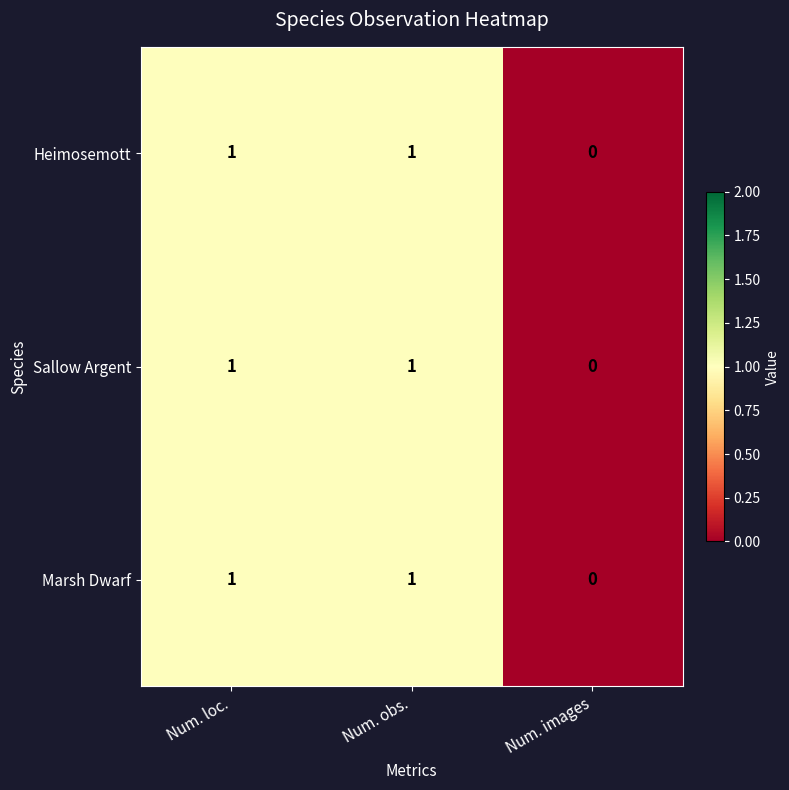

What is the total value across all series at Num. loc.?

3